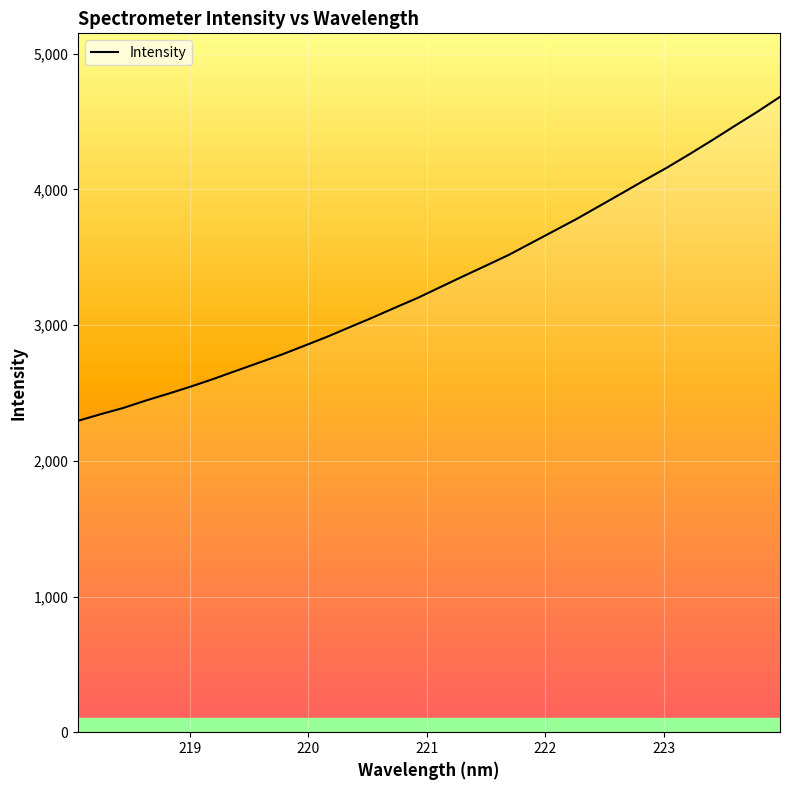

What is the value of the 10th point from the left?

2783.9